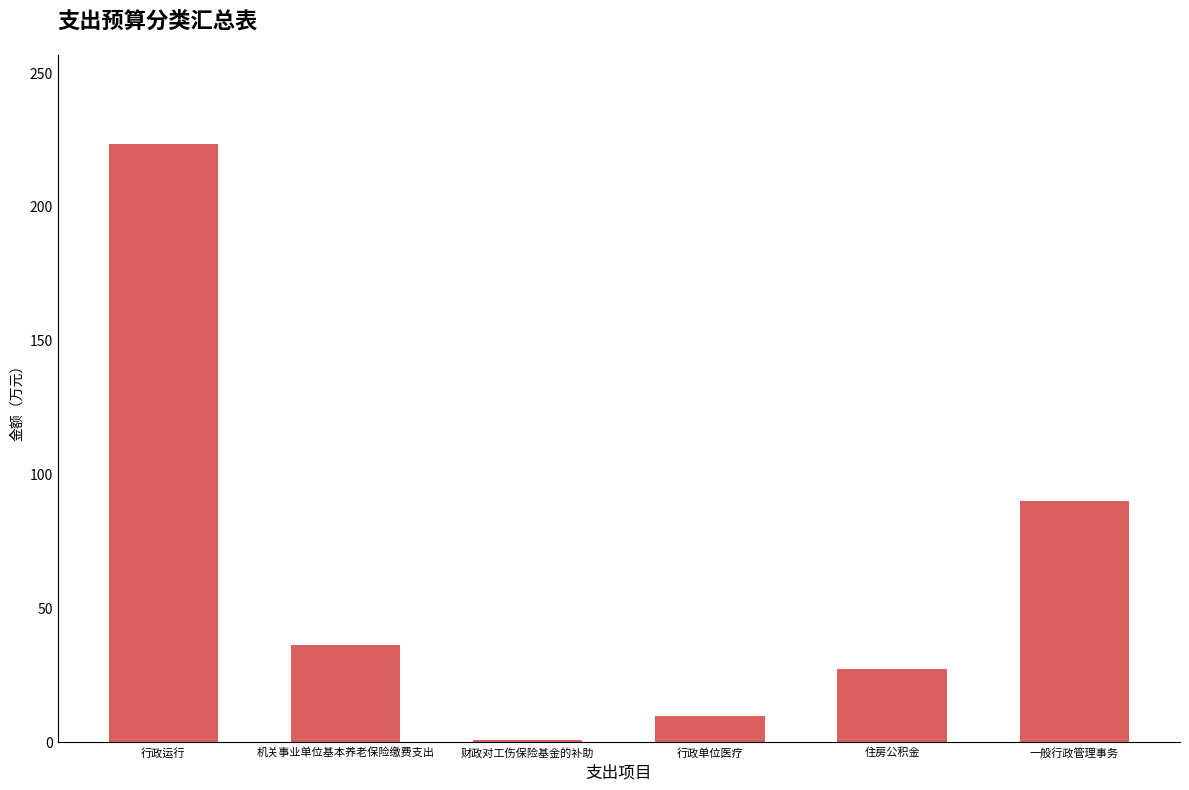

At which category does the chart reach its peak across all series?

行政运行